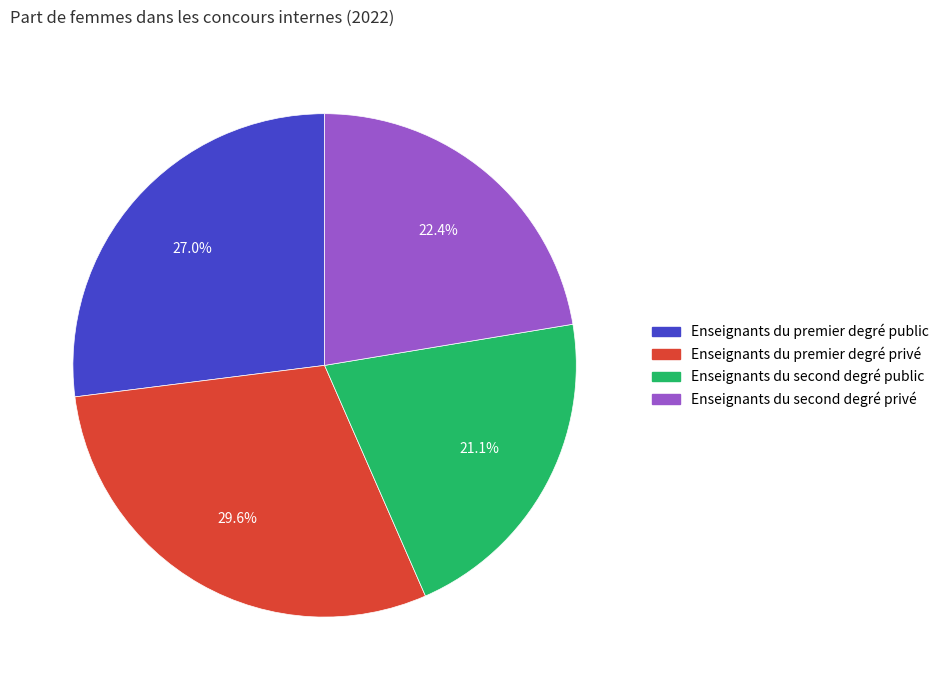

What percentage is NOT represented by Enseignants du premier degré public?

73.0%